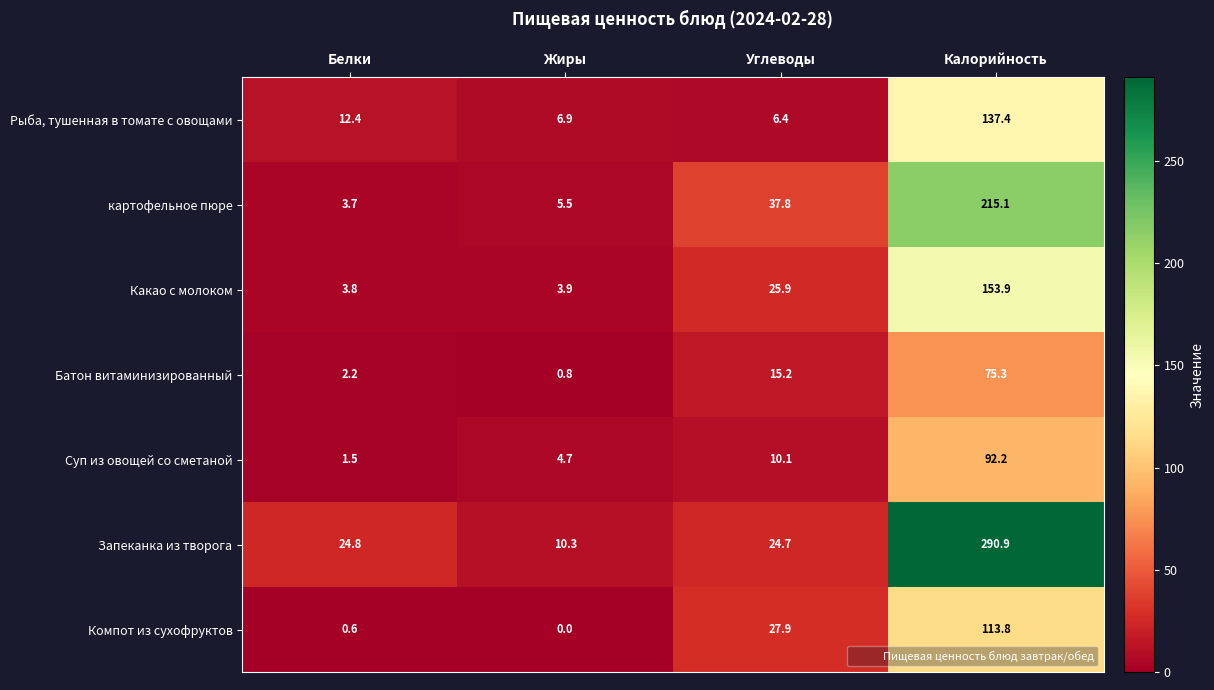

Where is Какао с молоком nearest to the value 78?

Углеводы